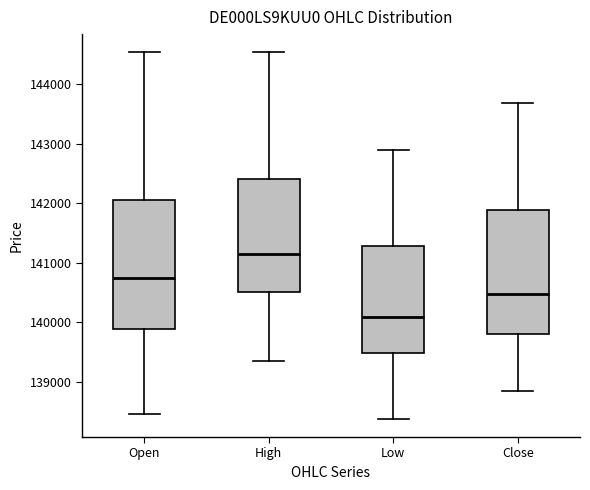

Reading left to right, transcribe this box plot: for each box, give where its median line is, the range the box spans, and where its two whiskers end, as read against the y-axis. The values are not printed on the chart, so give them approximately, as read against the axis.

Open: median 140700, box 139900 to 142100, whiskers 138500 to 144500
High: median 141200, box 140500 to 142400, whiskers 139400 to 144500
Low: median 140100, box 139500 to 141300, whiskers 138400 to 142900
Close: median 140500, box 139800 to 141900, whiskers 138800 to 143700